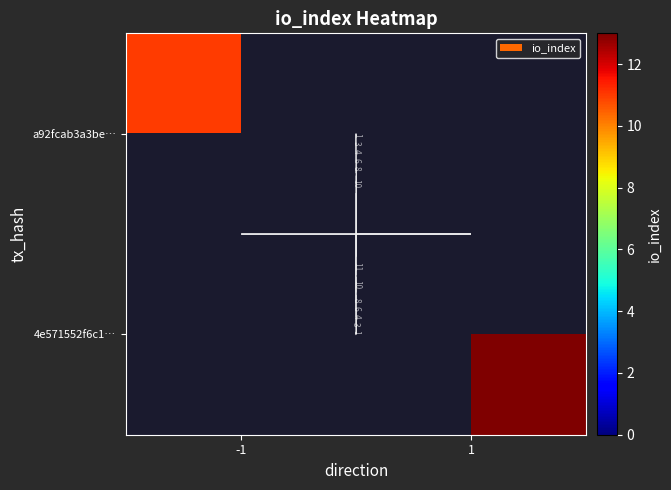

What is the maximum value for a92fcab3a3be…?

11